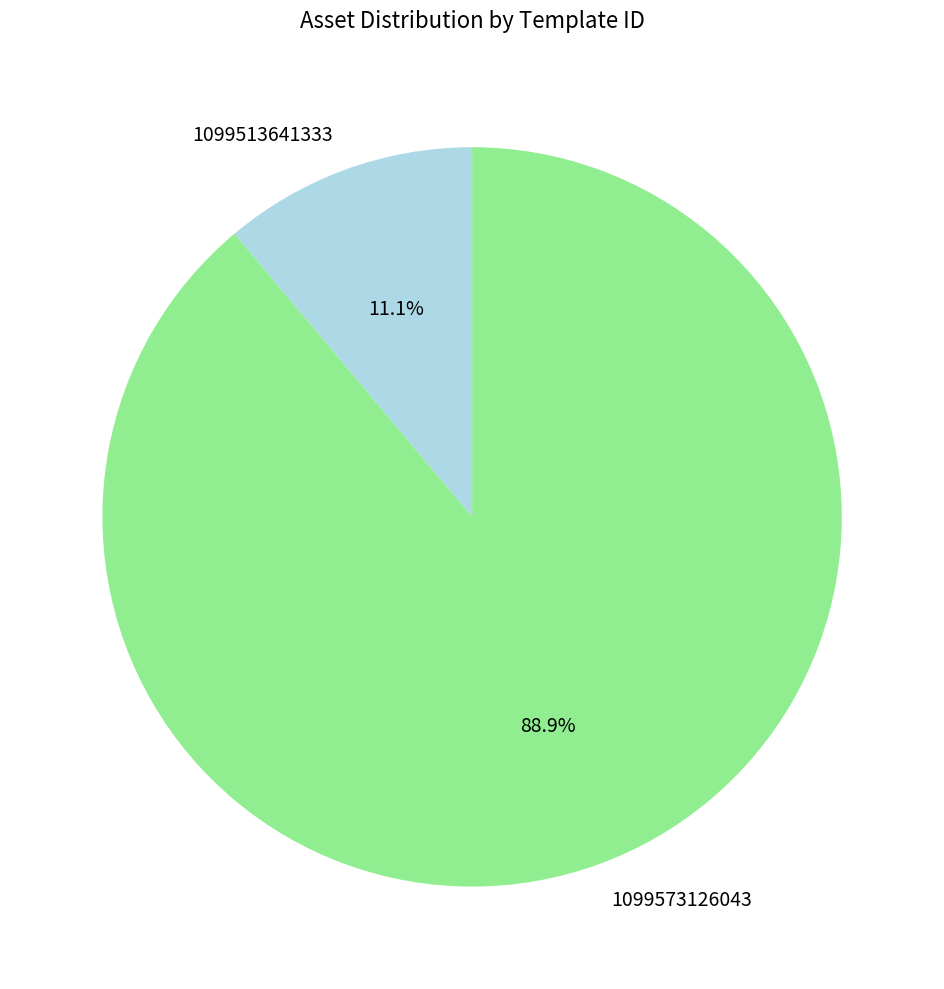

Combined, do 1099573126043 and 1099513641333 account for over 50%?

Yes